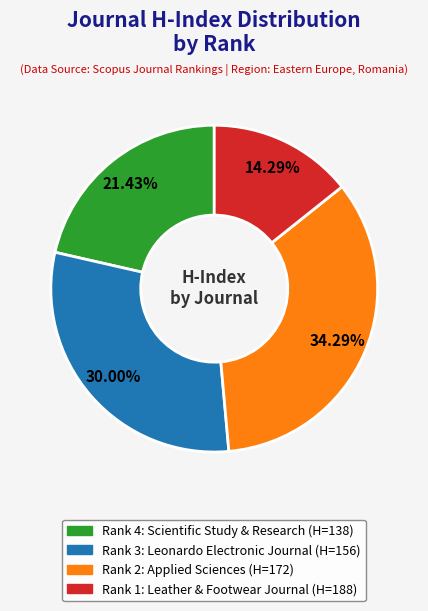

Does any single category account for the majority?

No